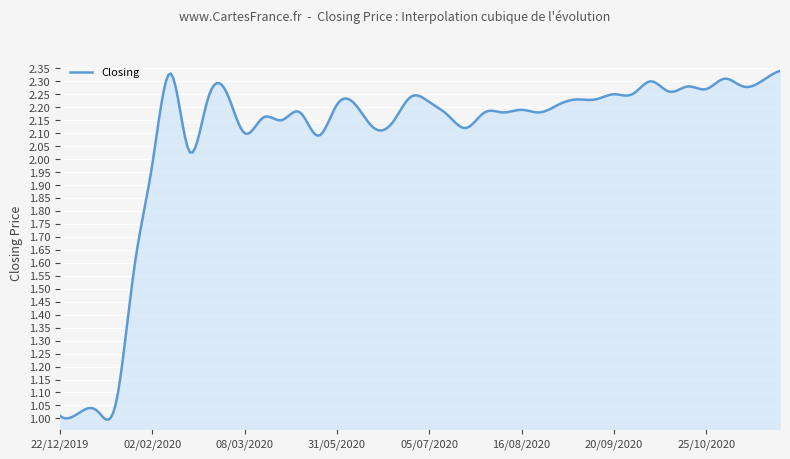

What is the difference between the maximum and minimum values?

1.3